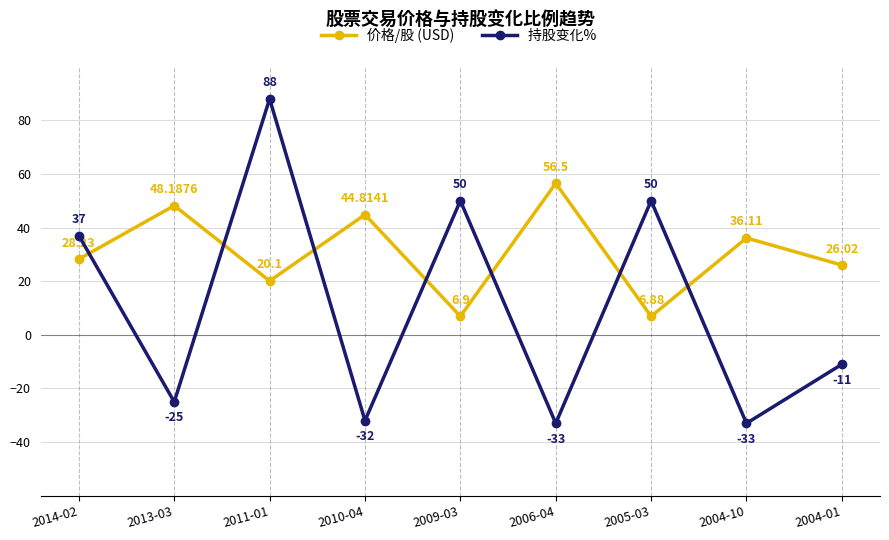

At which category is the sum across all series the highest?

2011-01